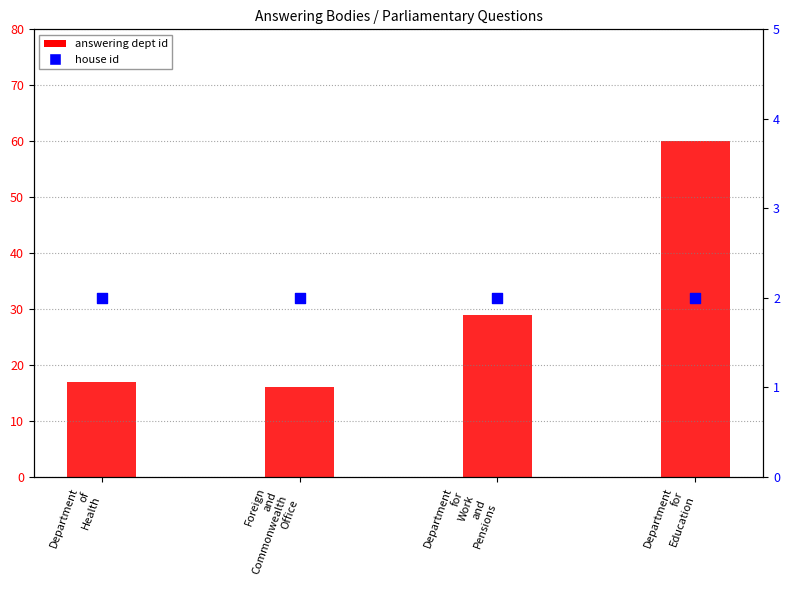

Which series has the widest spread of Y values?

answering dept id